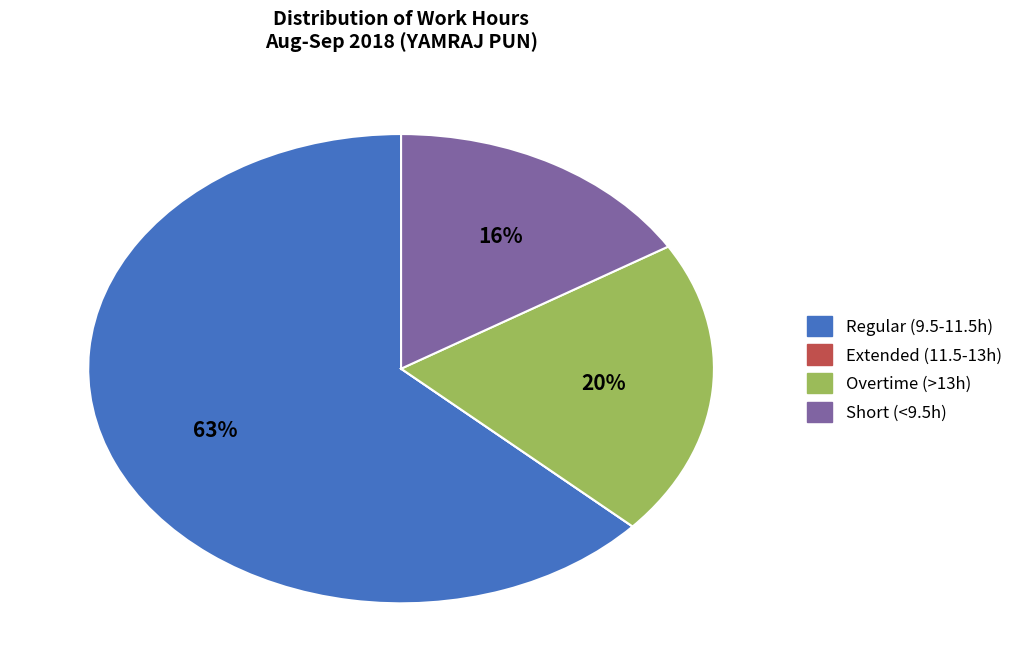

Does any single category account for the majority?

Yes